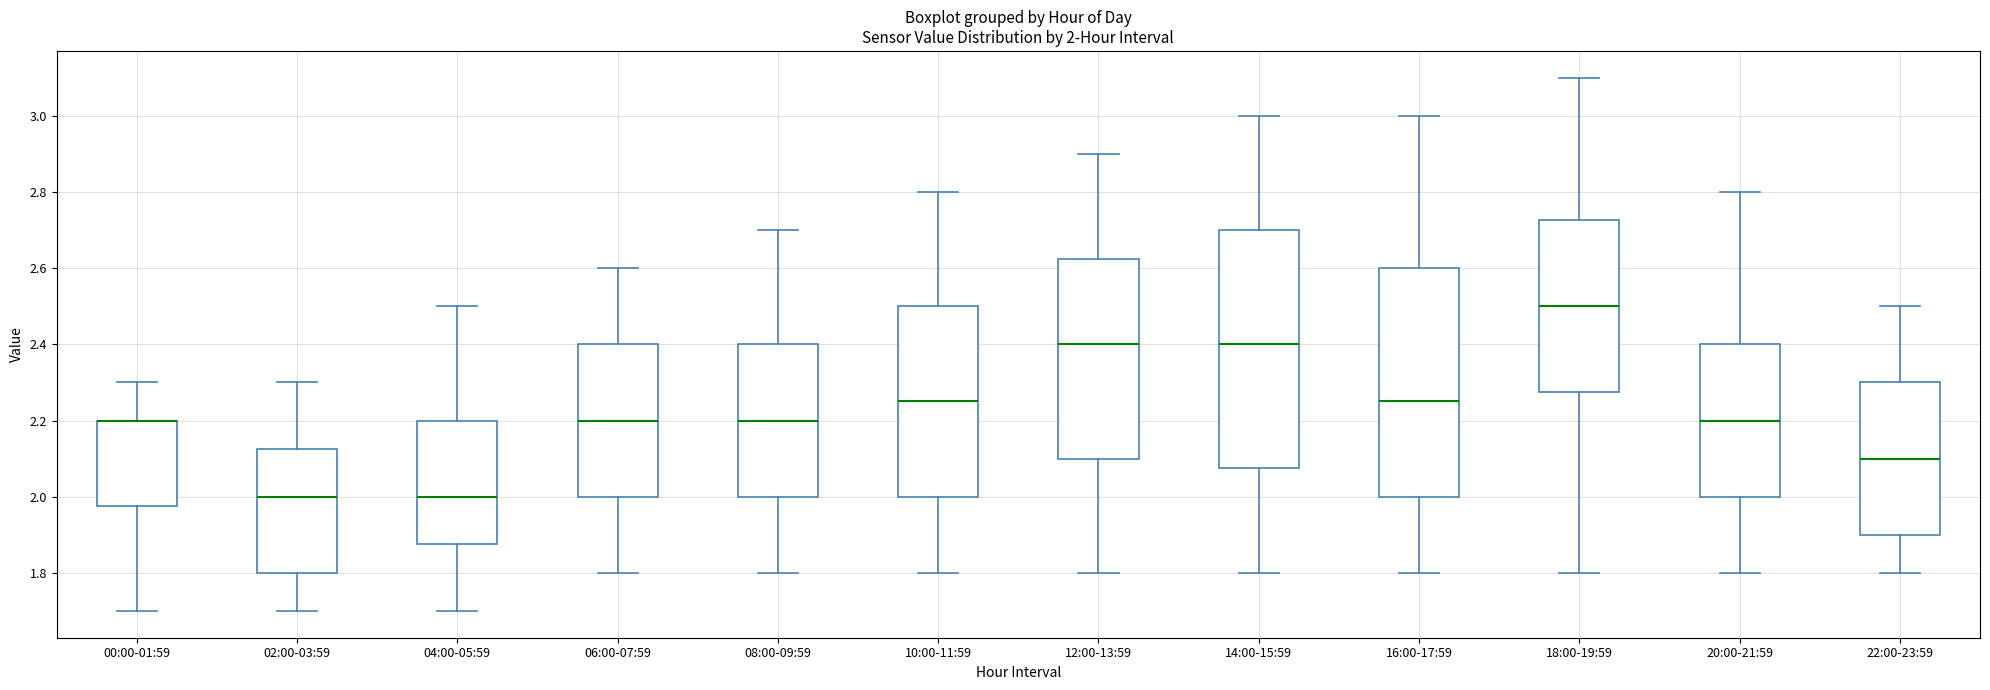

Comparing the boxes themselves (not the whiskers), which one is the tallest?

14:00-15:59